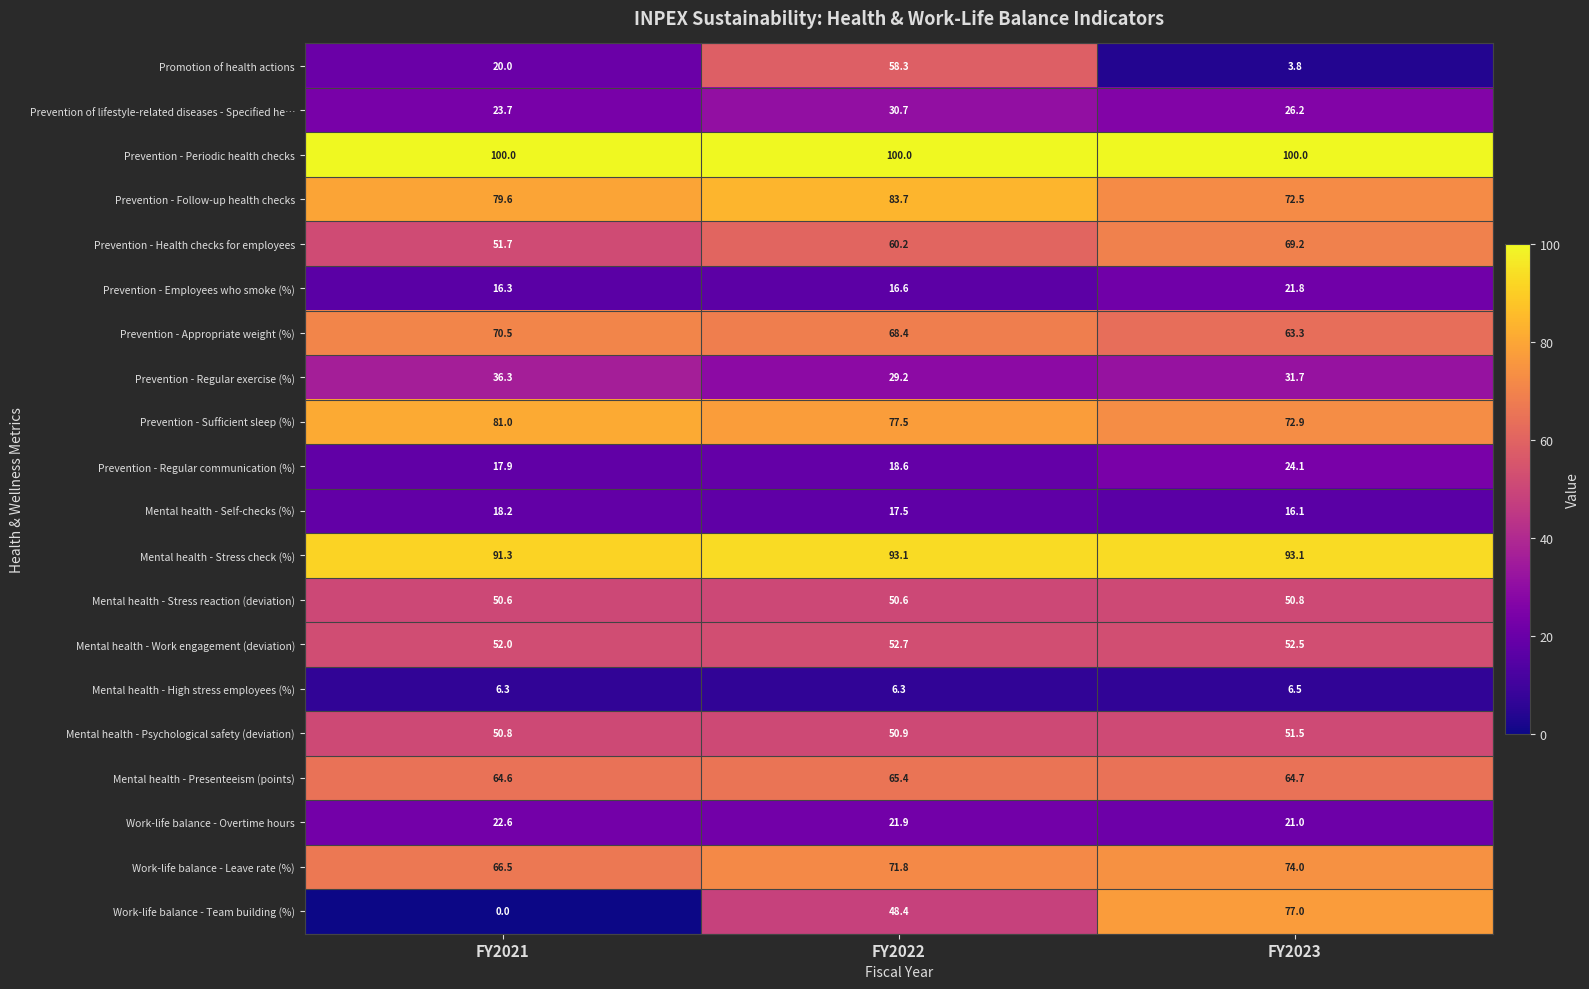

At which label does Work-life balance - Team building (%) reach its minimum?

FY2021